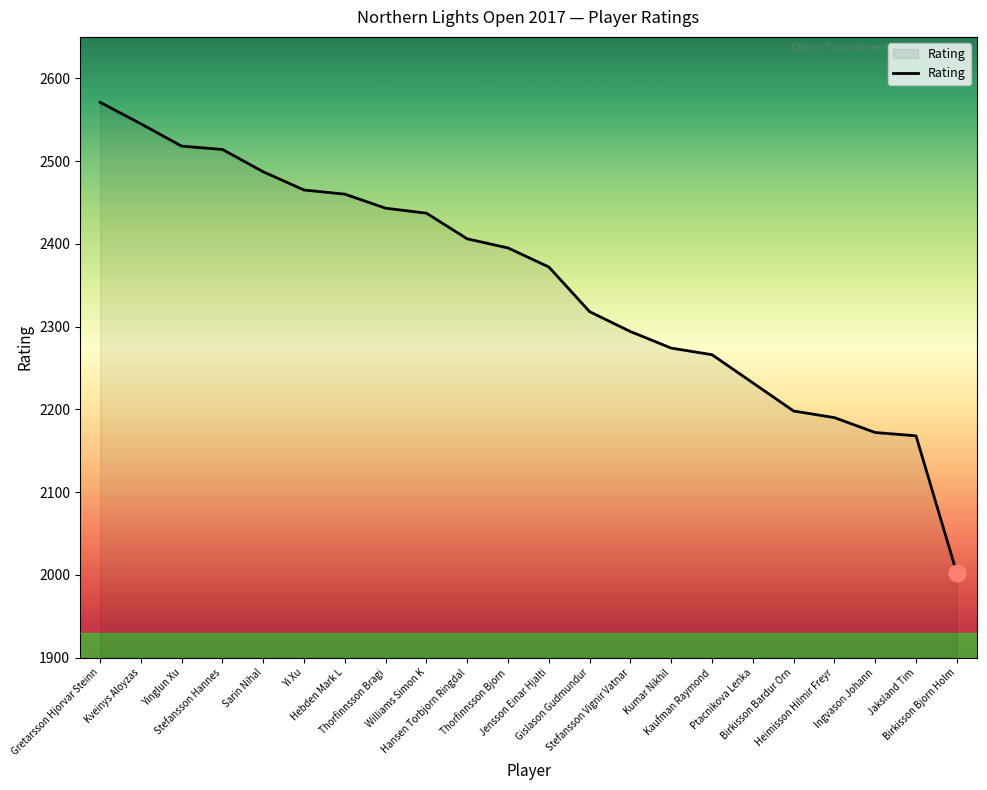

What is the difference between the maximum and minimum values?

569